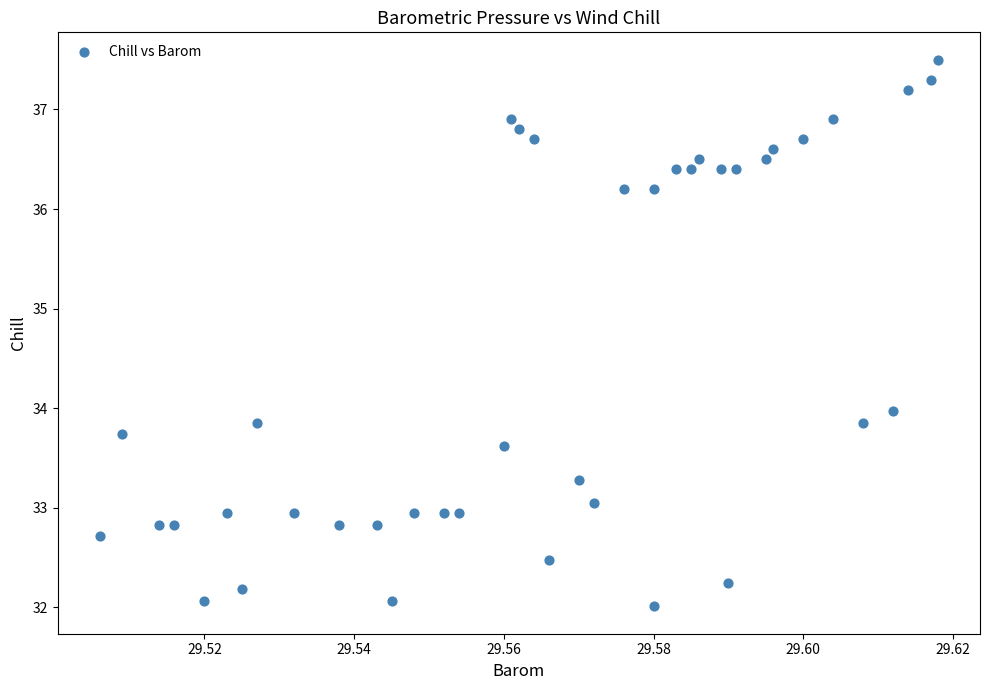

What is the range of Y values (max minus min)?

5.5